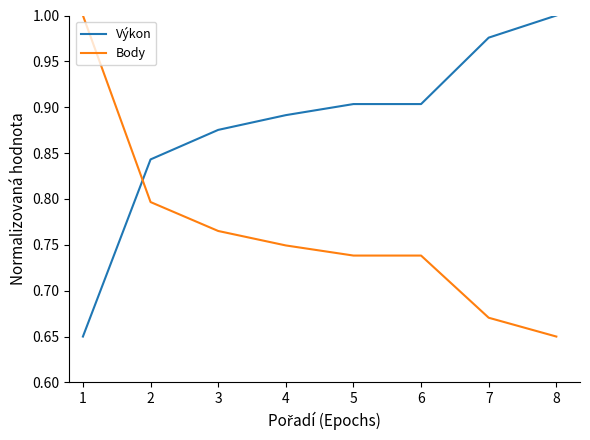

Is the value of Body at 5 greater than the value of Výkon at 7?

No